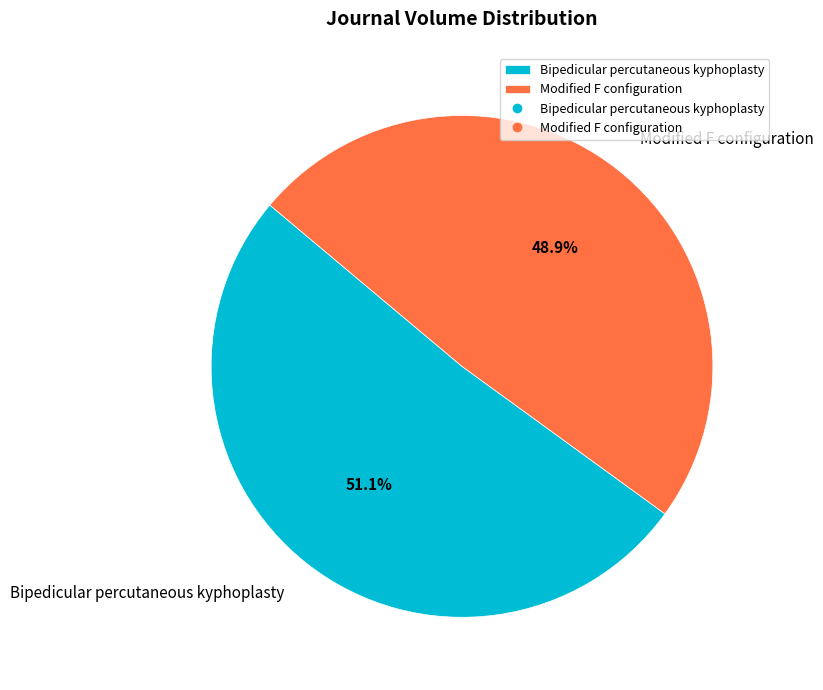

Is the sum of Modified F configuration and Bipedicular percutaneous kyphoplasty greater than half?

Yes